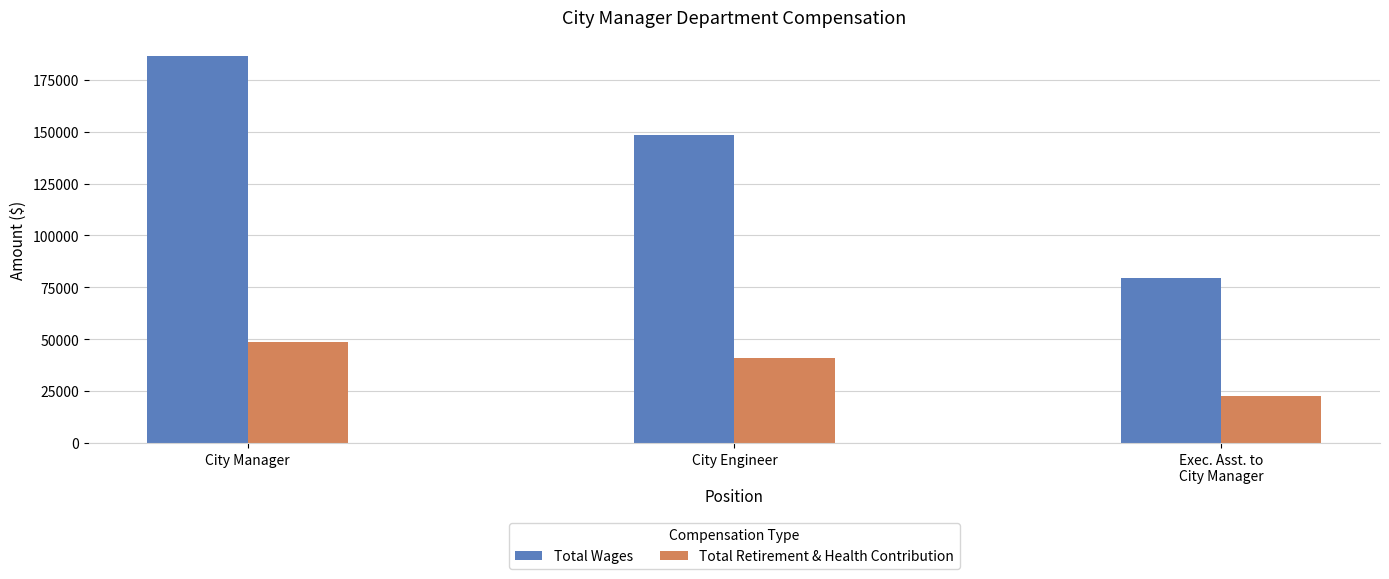

Where does the Total Wages series first go above 148185?

City Manager